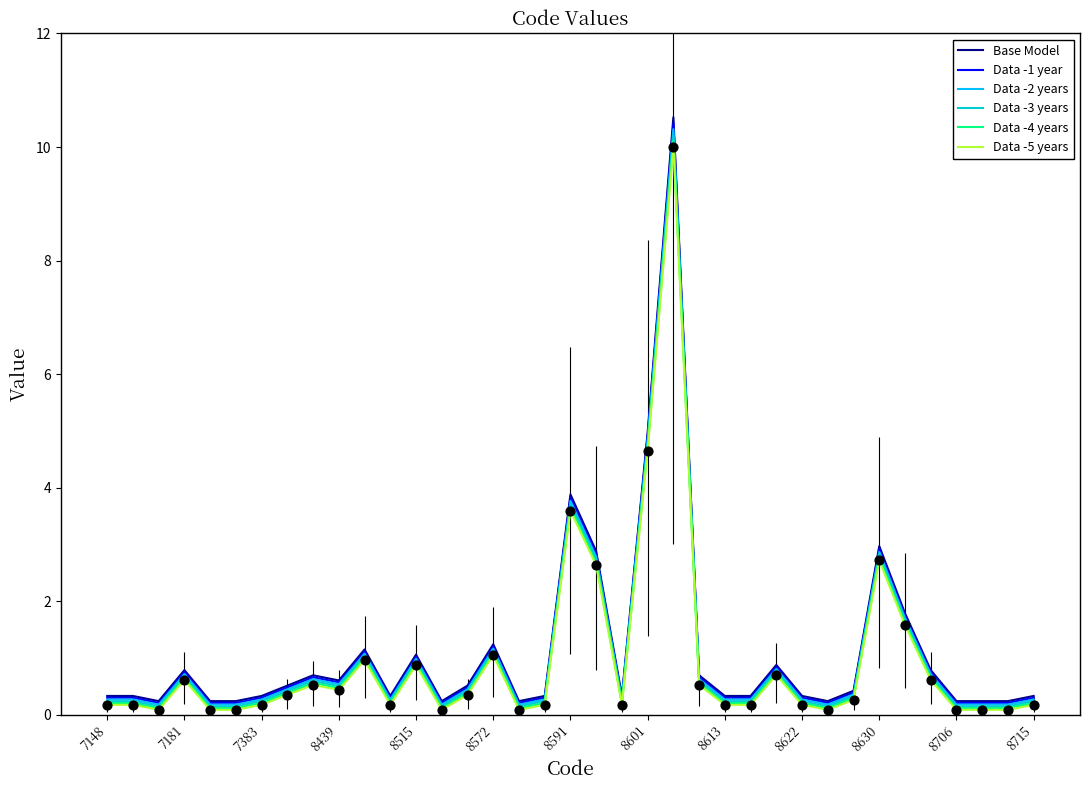

Which series has the widest spread of values?

Base Model